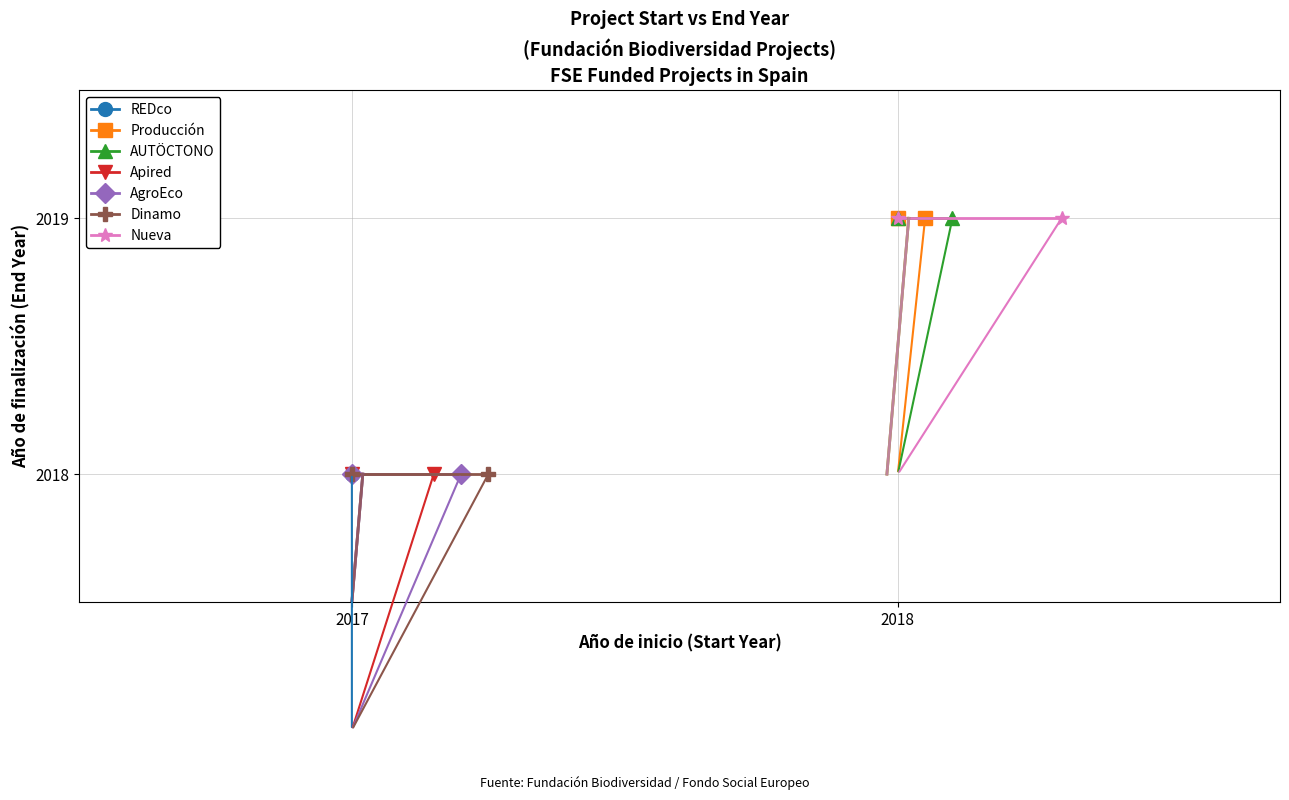

List the labels in order of value, smallest first.

2017, 2017, 2017, 2017, 2018, 2018, 2018